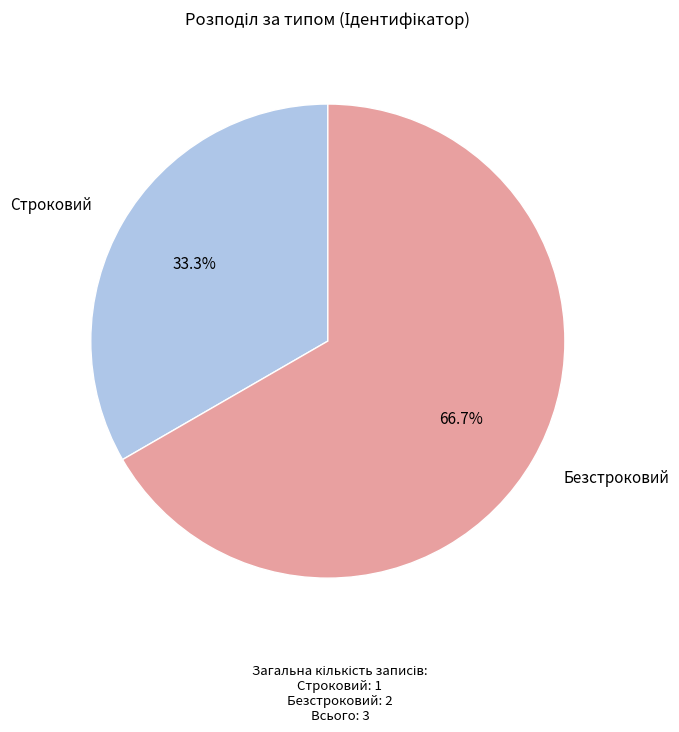

Is there a majority slice in this chart?

Yes